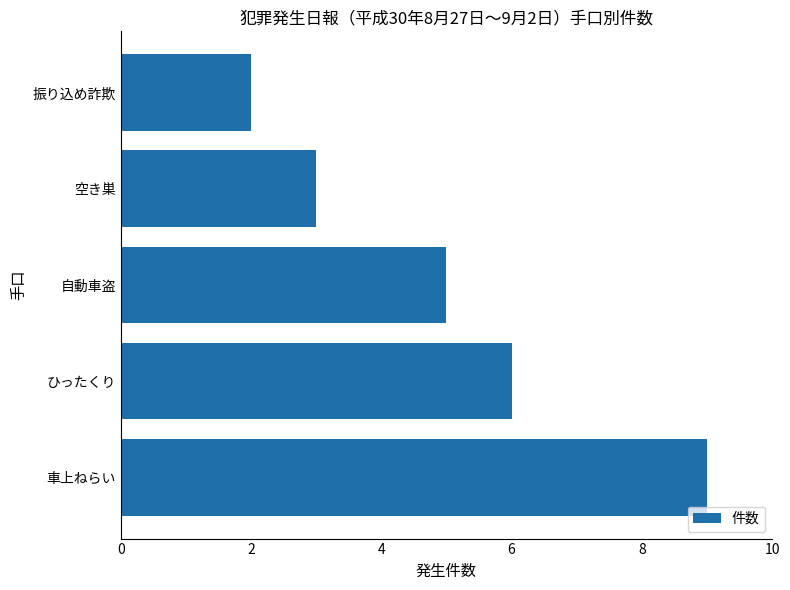

How many bars are there in total?

5